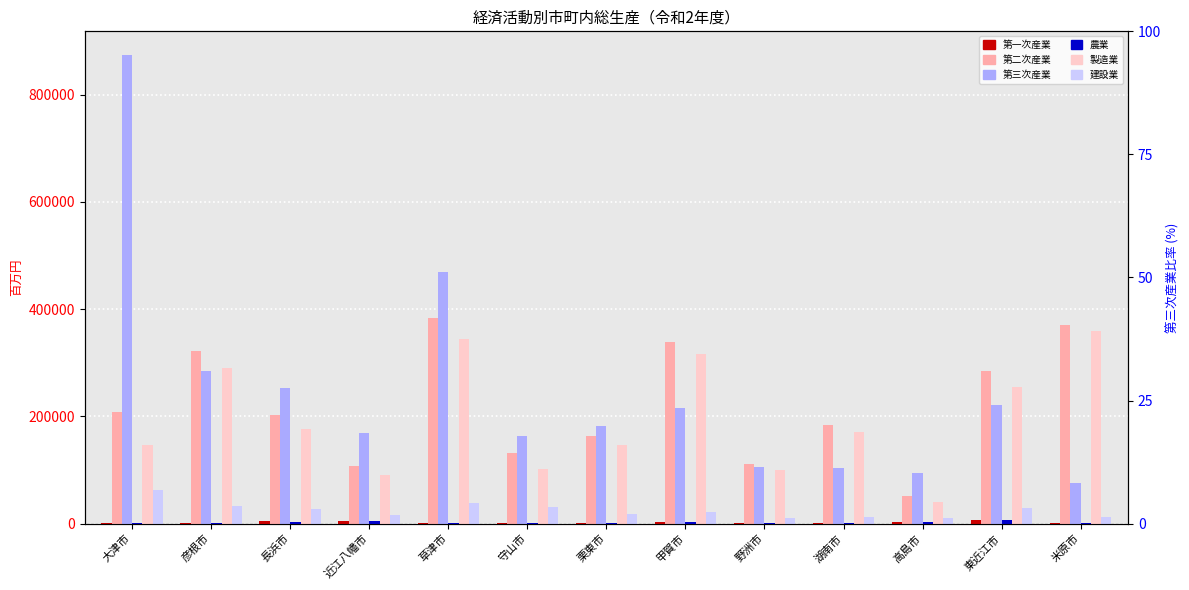

Where does the 第三次産業 series first go above 182472?

大津市